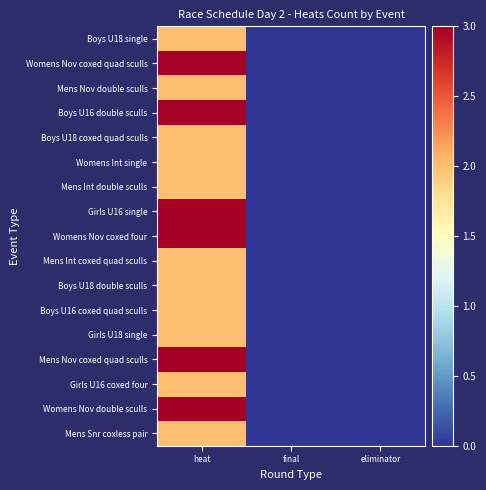

What is the difference between the highest and lowest values at heat?

1